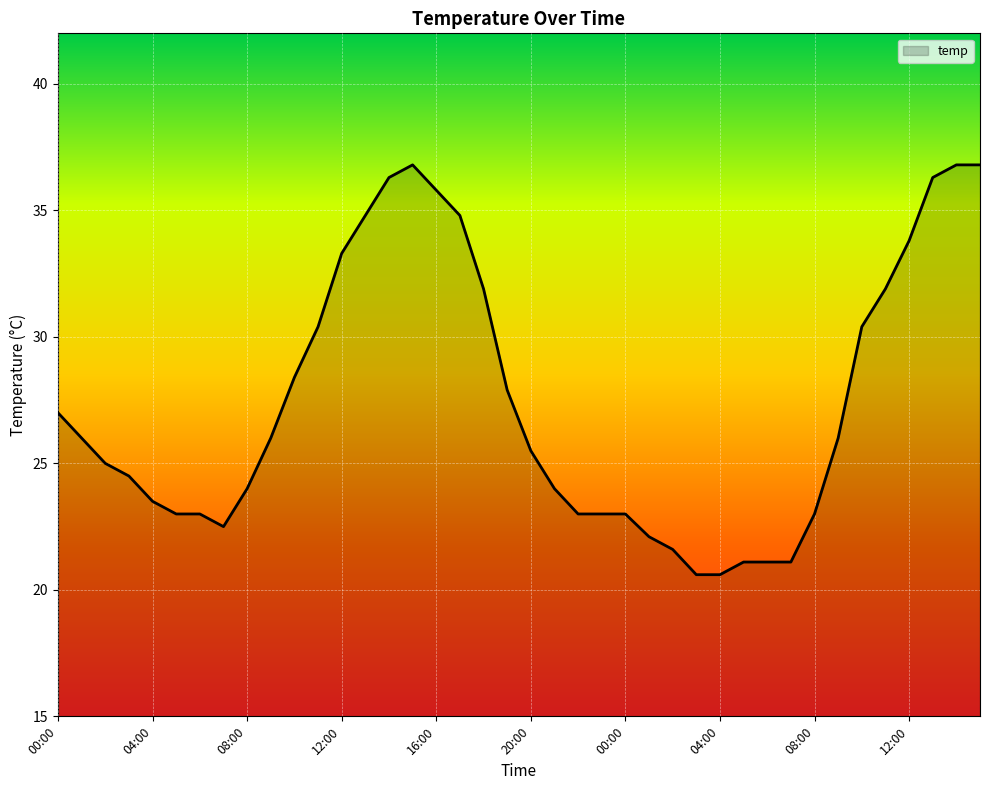

What is the maximum value shown in the chart?

36.8